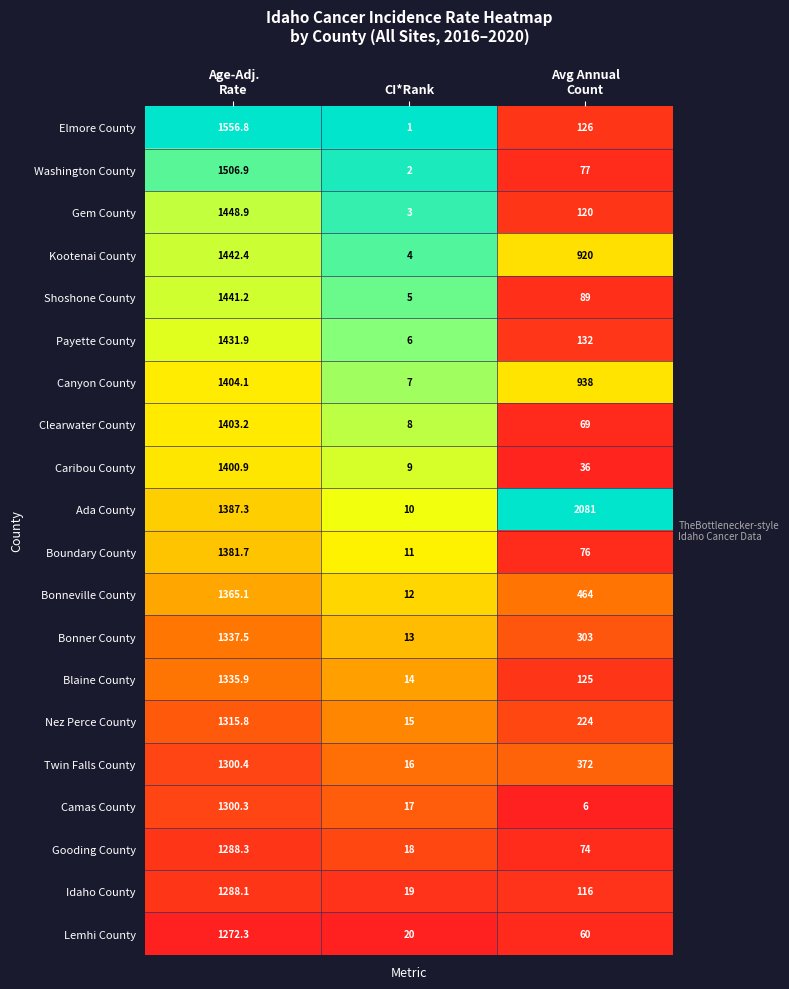

The value of Clearwater County at CI*Rank is 3.2. True or false?

False